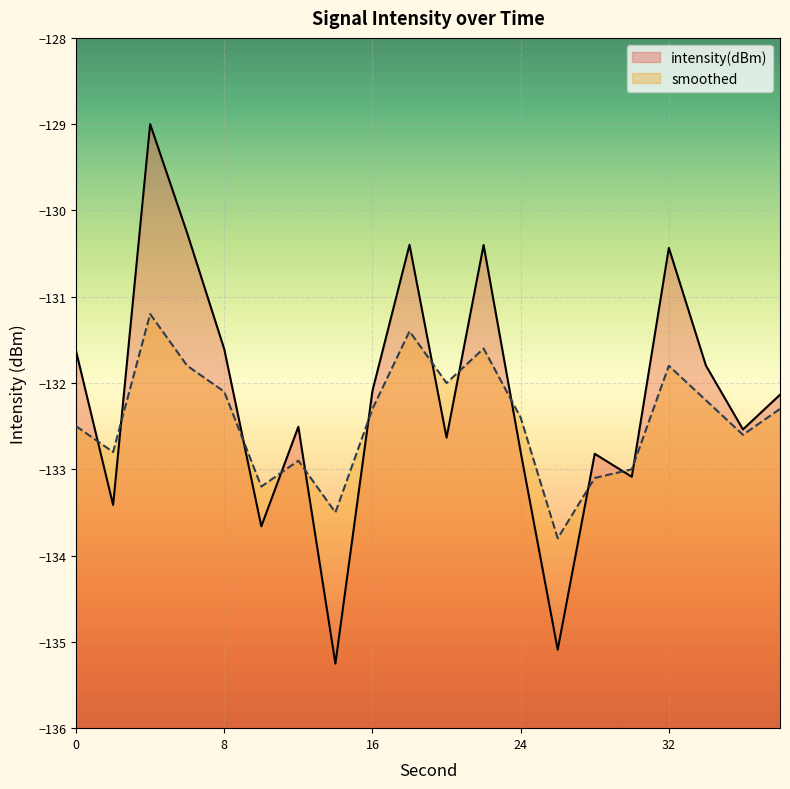

At which category is the sum across all series the highest?

4